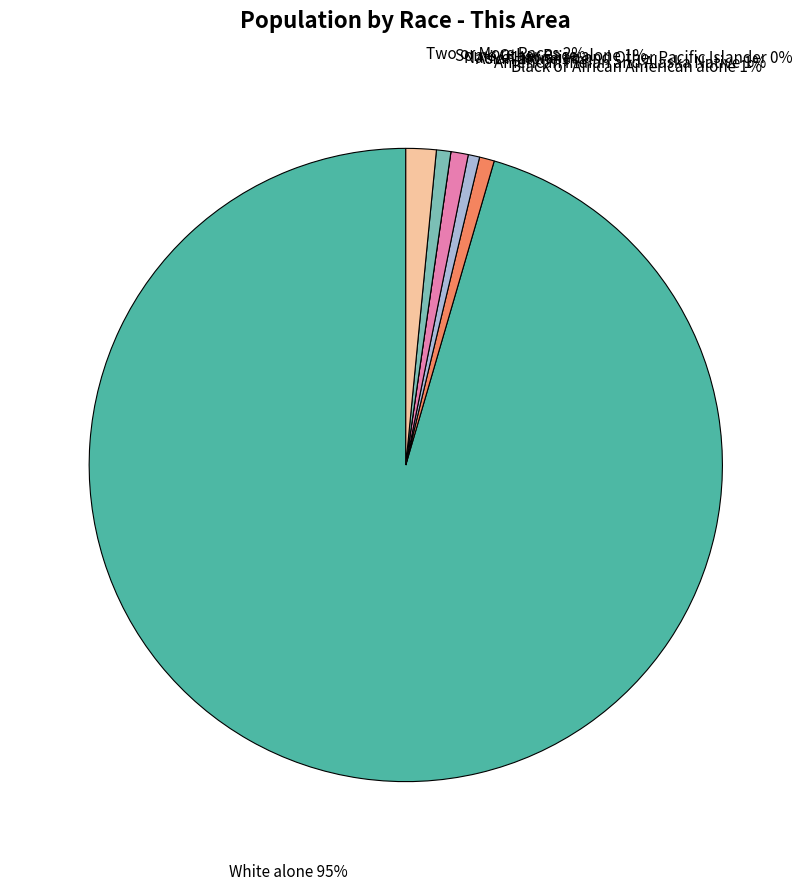

Count the number of slices in the pie.

7